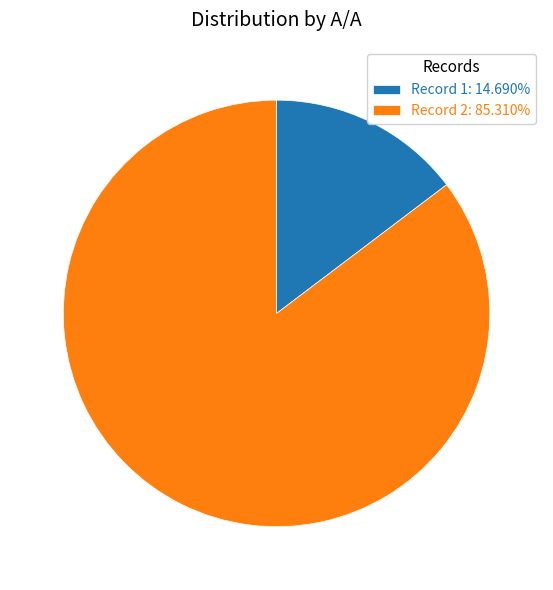

How many slices are in this pie chart?

2